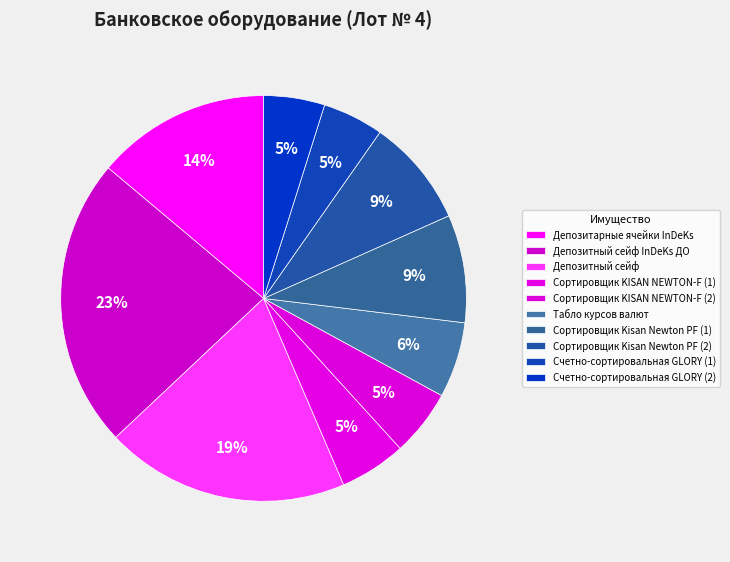

Count the number of slices in the pie.

10